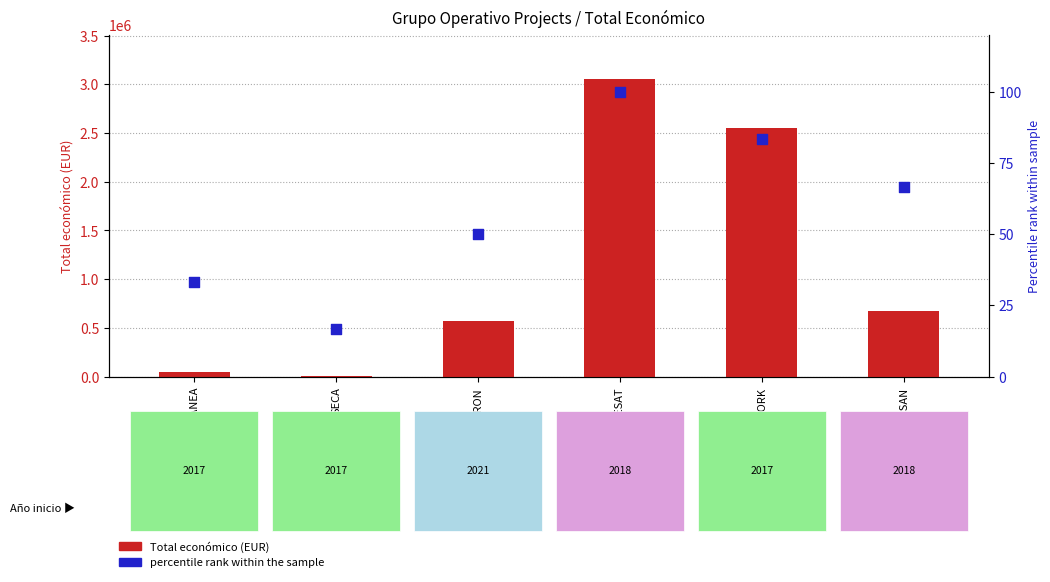

What are all the series names shown in the legend?

Total económico, percentile rank within the sample